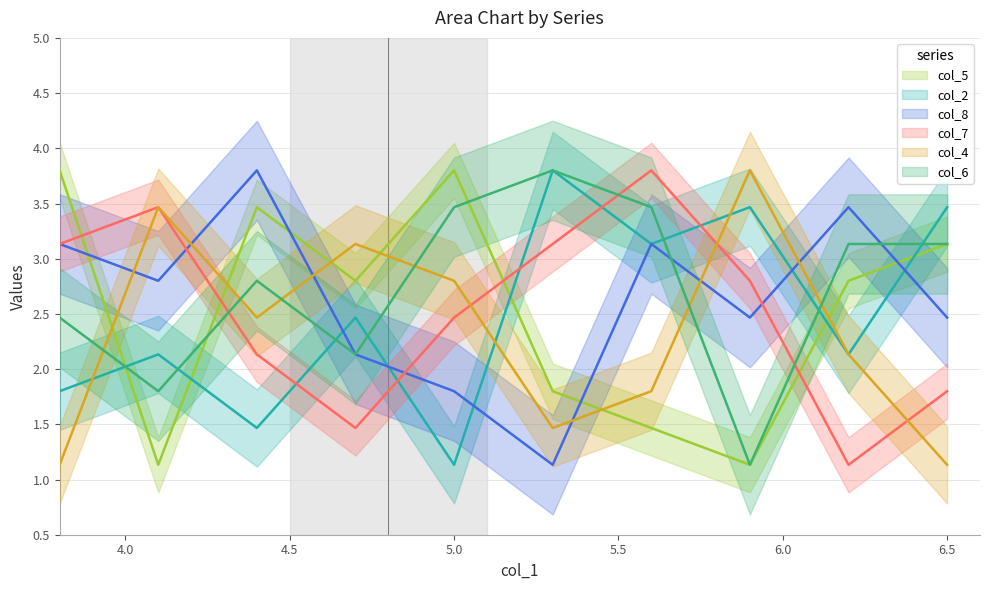

What is the spread (max minus min) of values at 7?

2.7